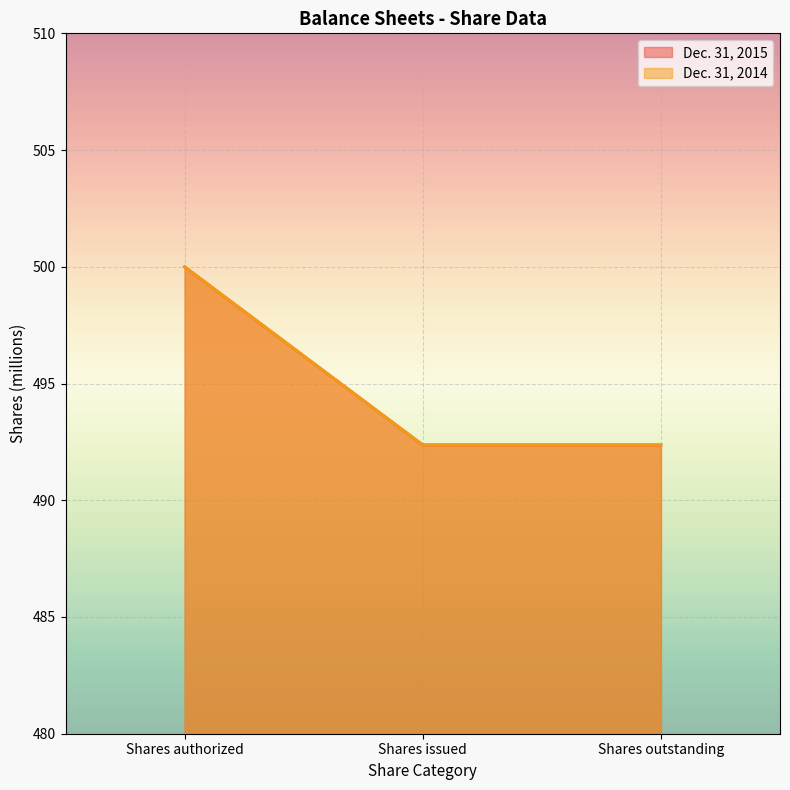

Rank the series by their maximum value, from lowest to highest.

Dec. 31, 2015, Dec. 31, 2014